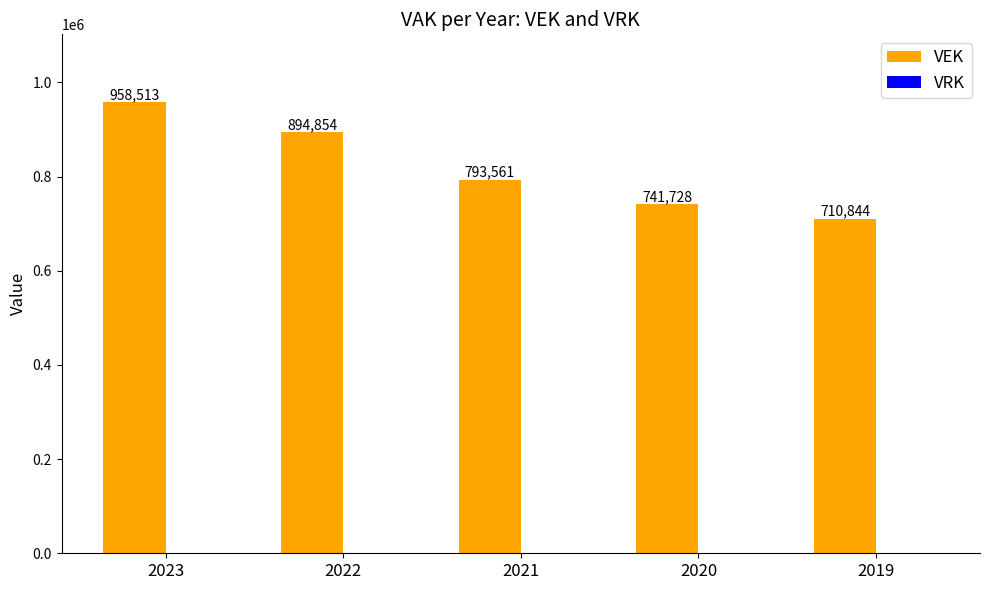

Reading left to right, list all the values displayed in this chart.

2023=958513	2022=894854	2021=793561	2020=741728	2019=710844